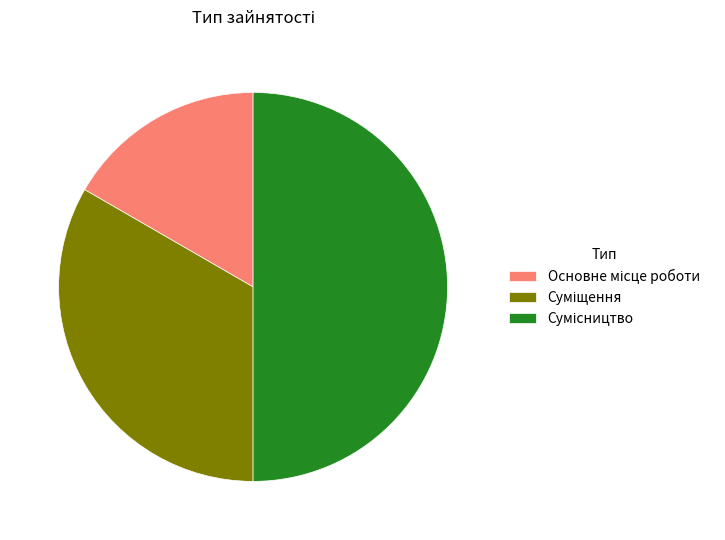

What percentage is the Суміщення slice, to the nearest percent?

33%